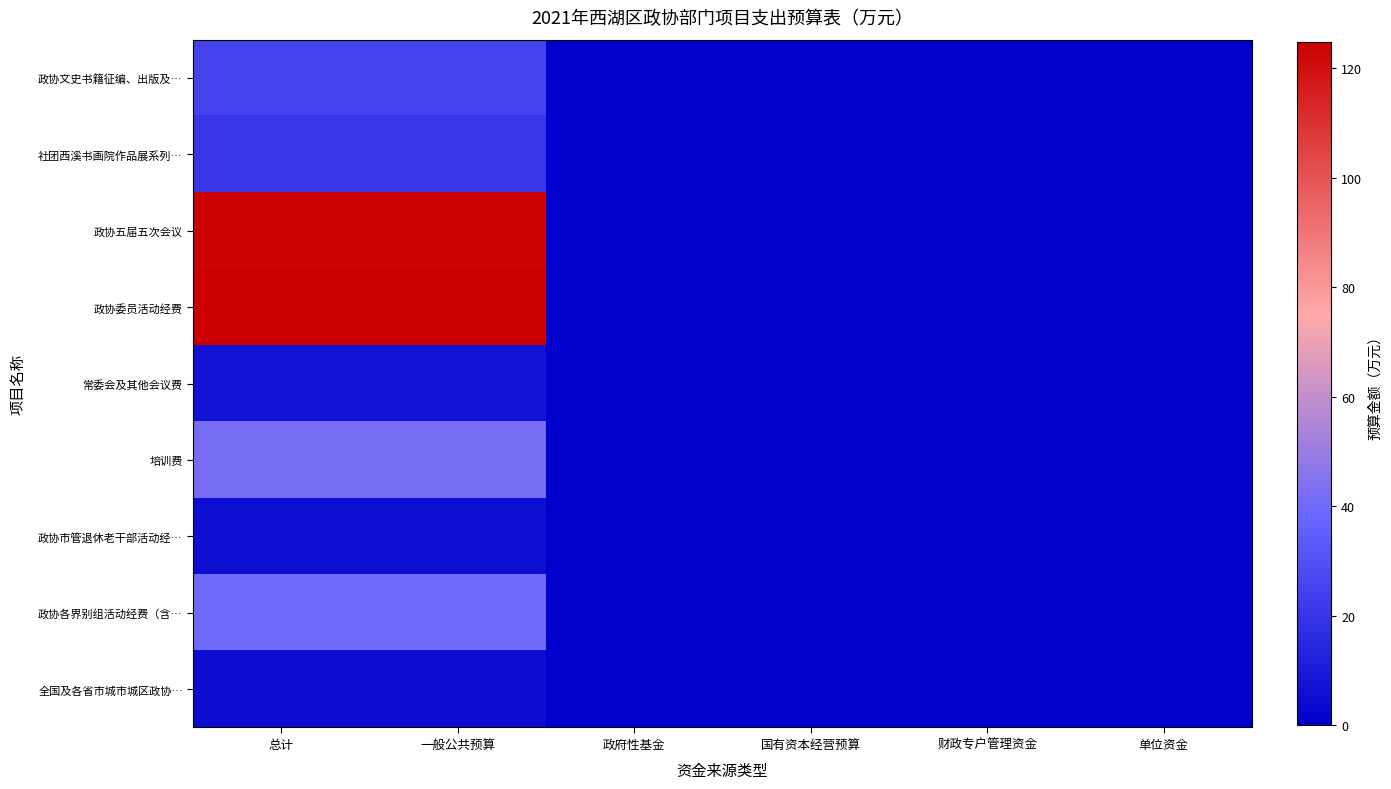

At how many categories does at least one series exceed 63?

2